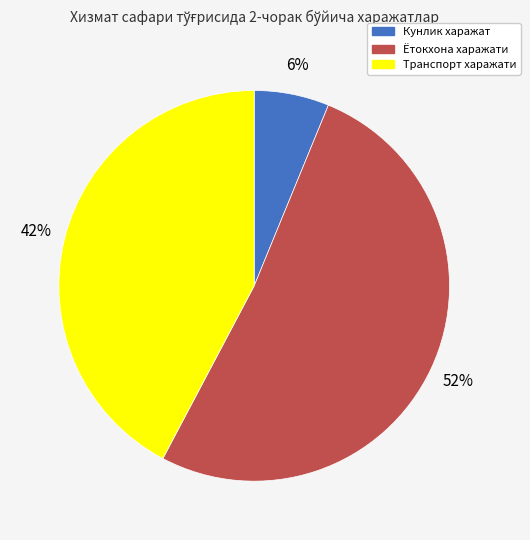

Do Кунлик харажат and Транспорт харажати together represent more than half of the pie?

No